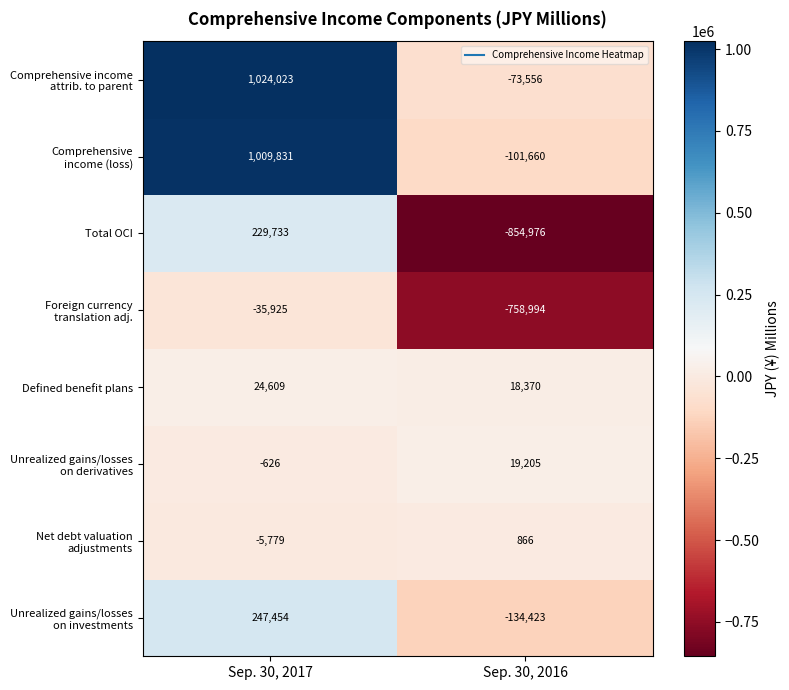

What is the spread (max minus min) of values at 0?

1059948